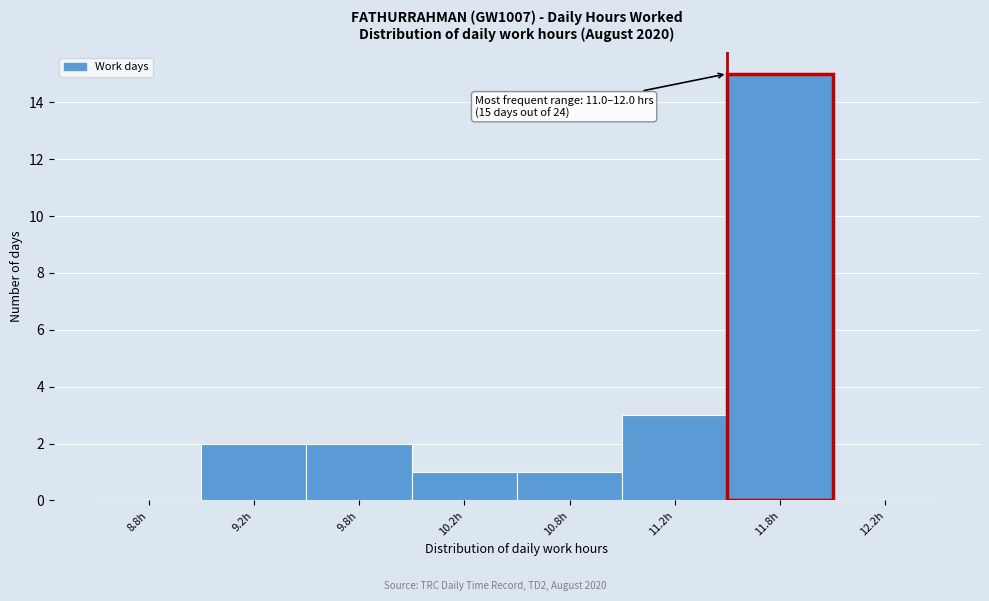

Reading left to right, extract all data points from this chart.

8.8h=0	9.2h=2	9.8h=2	10.2h=1	10.8h=1	11.2h=3	11.8h=15	12.2h=0